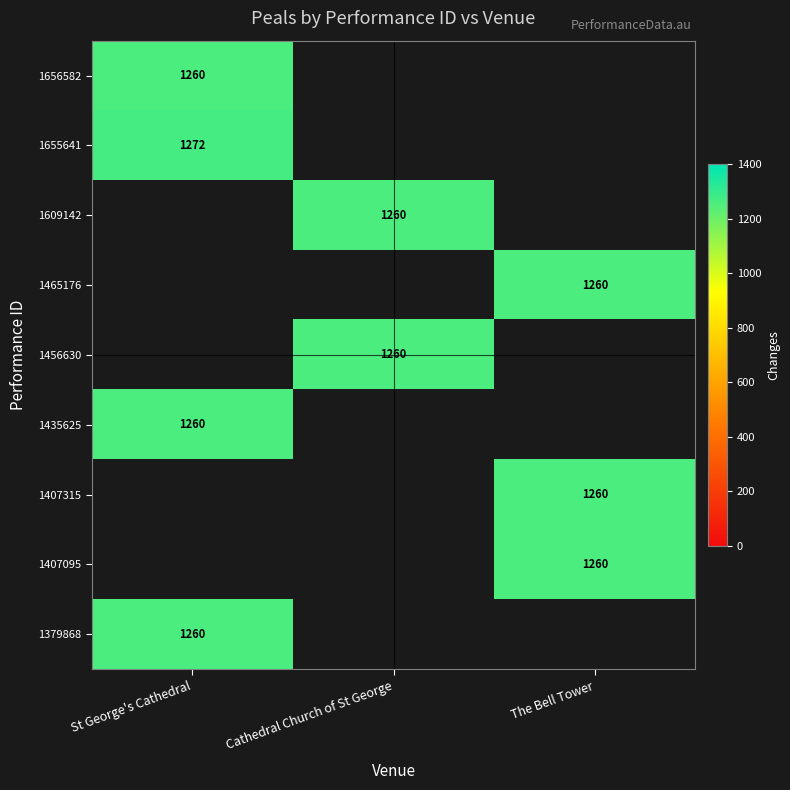

At which category does the chart reach its minimum across all series?

St George's Cathedral